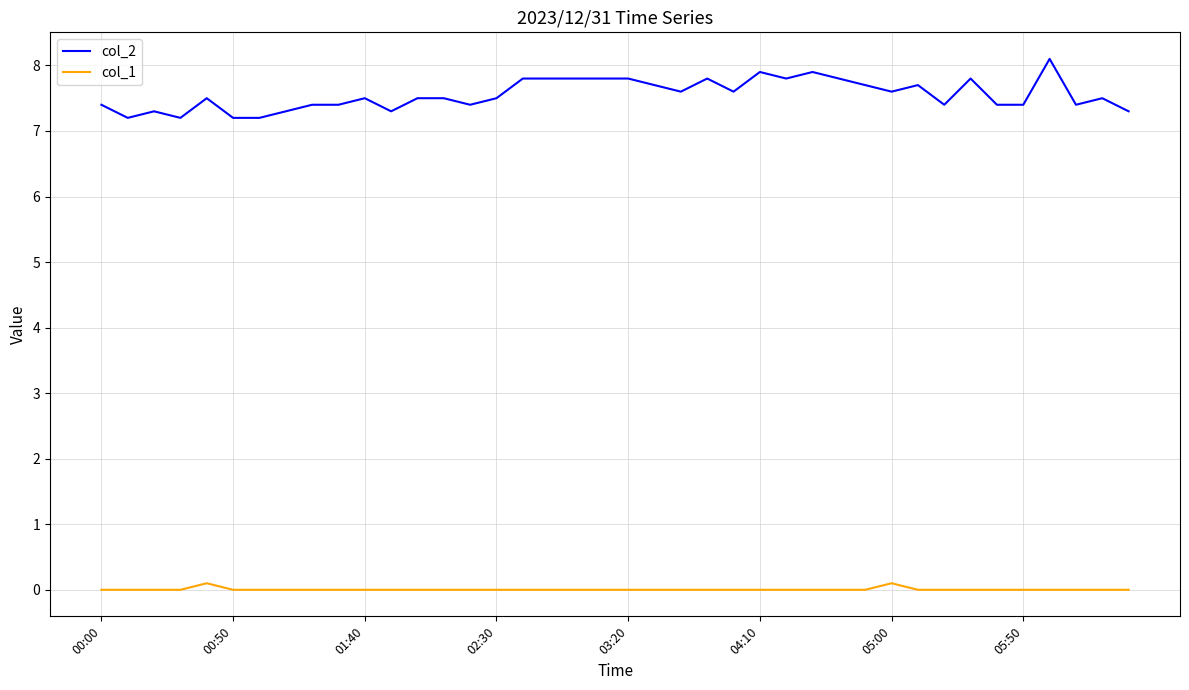

Rank the series by their average value, from lowest to highest.

col_1, col_2